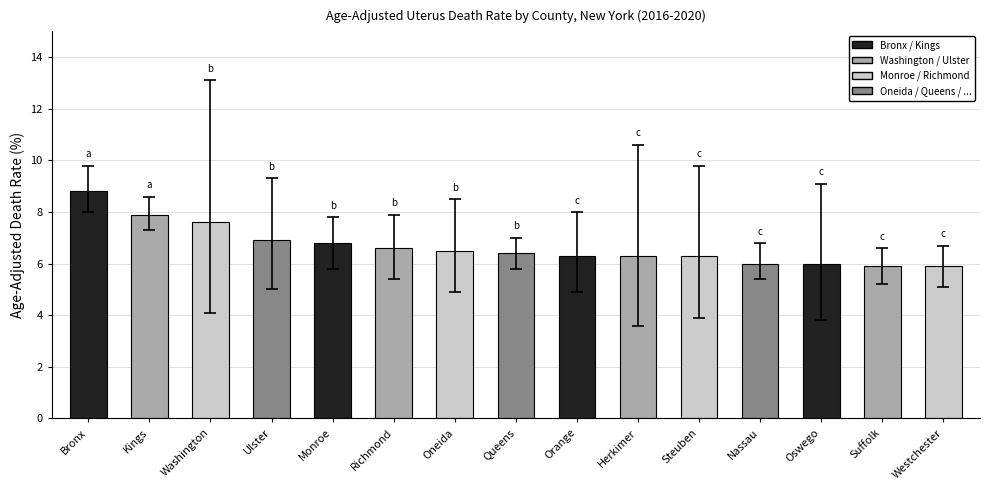

Reading left to right, list all the values displayed in this chart.

8.8	7.9	7.6	6.9	6.8	6.6	6.5	6.4	6.3	6.3	6.3	6.0	6.0	5.9	5.9